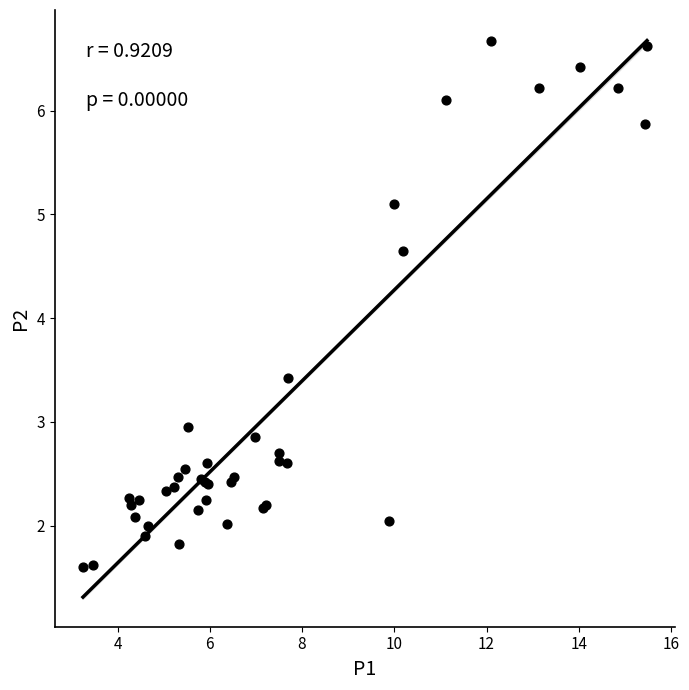

What Y value in the scatter plot is closest to 4?

3.4